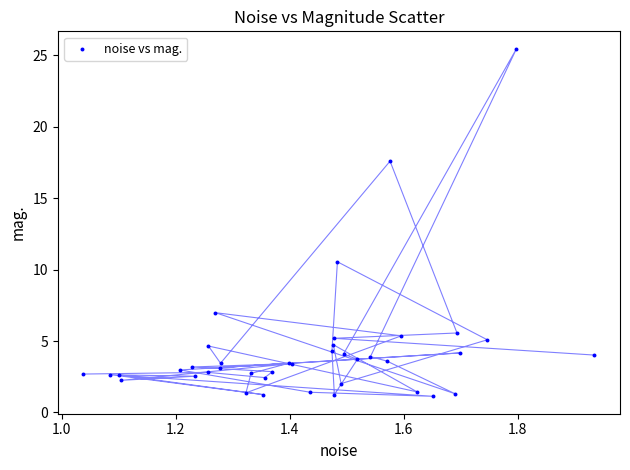

What Y value in the scatter plot is closest to 13?

10.5